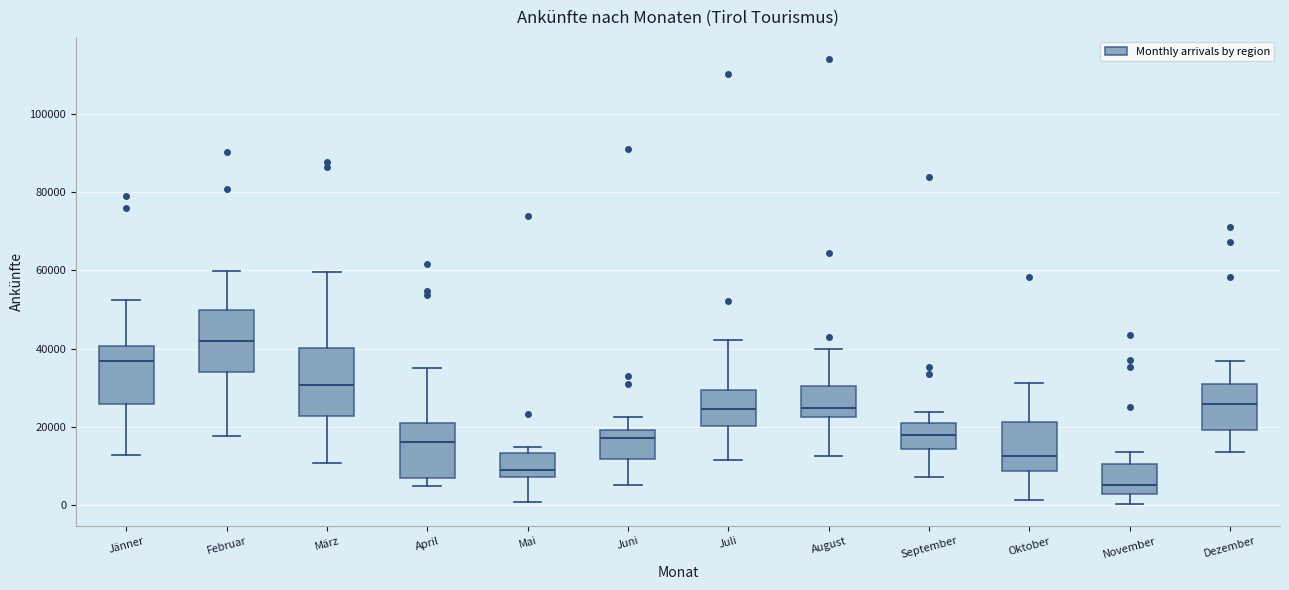

Reading left to right, transcribe this box plot: for each box, give where its median line is, the range the box spans, and where its two whiskers end, as read against the y-axis. The values are not printed on the chart, so give them approximately, as read against the axis.

Jänner: median 36000, box 26000 to 40000, whiskers 12000 to 52000
Februar: median 42000, box 34000 to 50000, whiskers 18000 to 60000
März: median 30000, box 22000 to 40000, whiskers 10000 to 60000
April: median 16000, box 6000 to 20000, whiskers 4000 to 36000
Mai: median 10000, box 8000 to 14000, whiskers 0 to 14000 (just above the box's upper edge)
Juni: median 18000, box 12000 to 20000, whiskers 6000 to 22000
Juli: median 24000, box 20000 to 30000, whiskers 12000 to 42000
August: median 24000, box 22000 to 30000, whiskers 12000 to 40000
September: median 18000, box 14000 to 20000, whiskers 8000 to 24000
Oktober: median 12000, box 8000 to 22000, whiskers 2000 to 32000
November: median 6000, box 2000 to 10000, whiskers 0 to 14000
Dezember: median 26000, box 20000 to 30000, whiskers 14000 to 36000